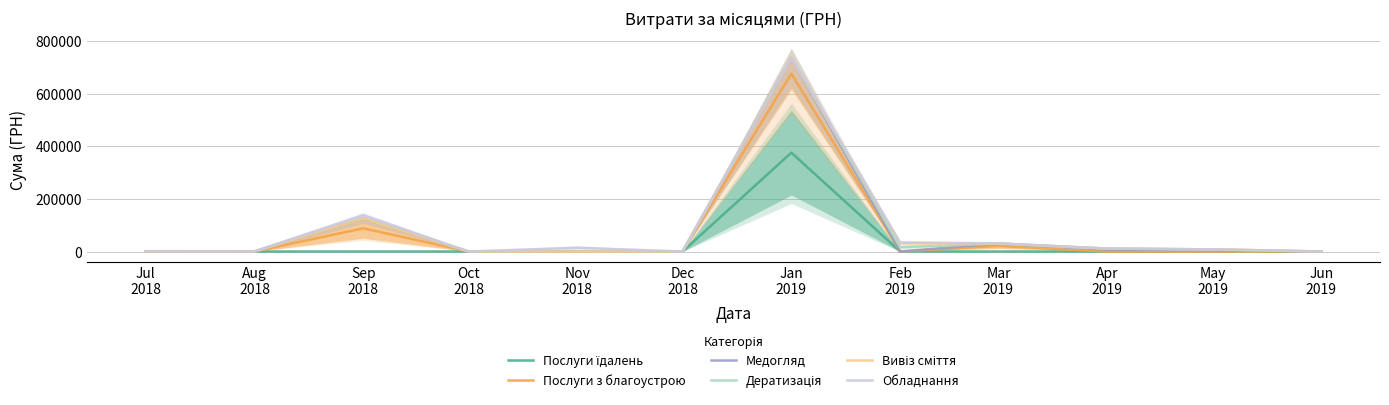

True or false: Вивіз сміття and Медогляд intersect in this chart.

False